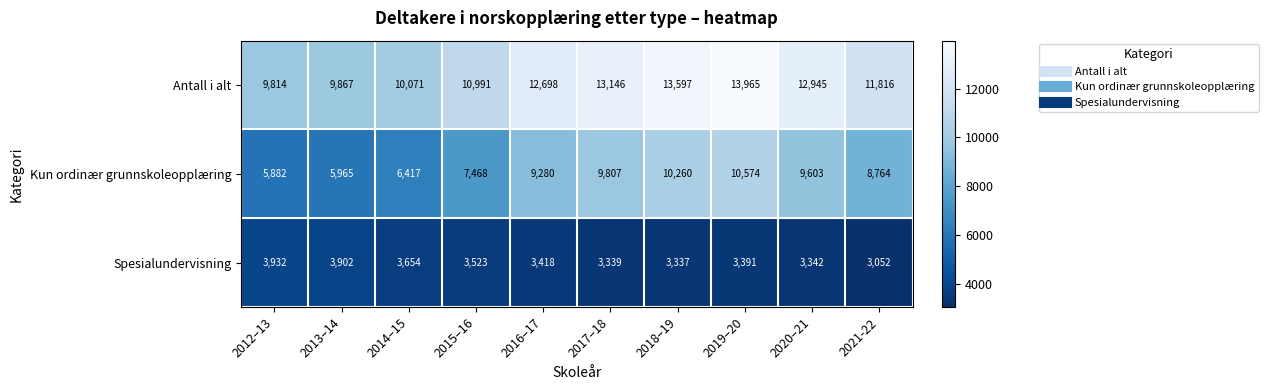

The value of Antall i alt at 2016–17 is 3469. True or false?

False